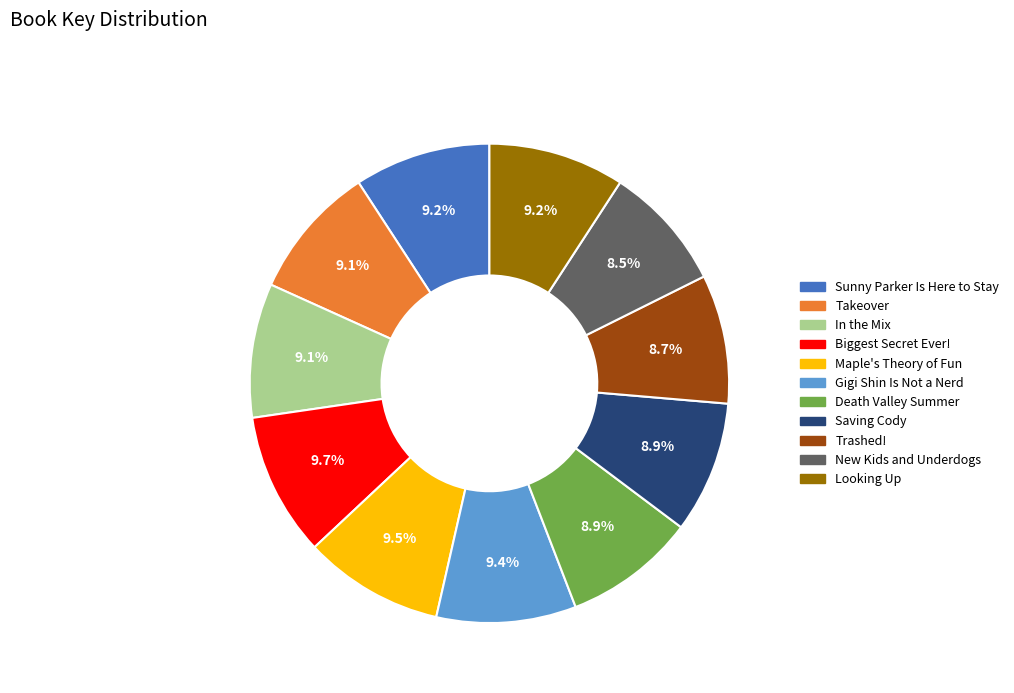

What is the ratio of the value at Gigi Shin Is Not a Nerd to the value at Saving Cody?

1.1